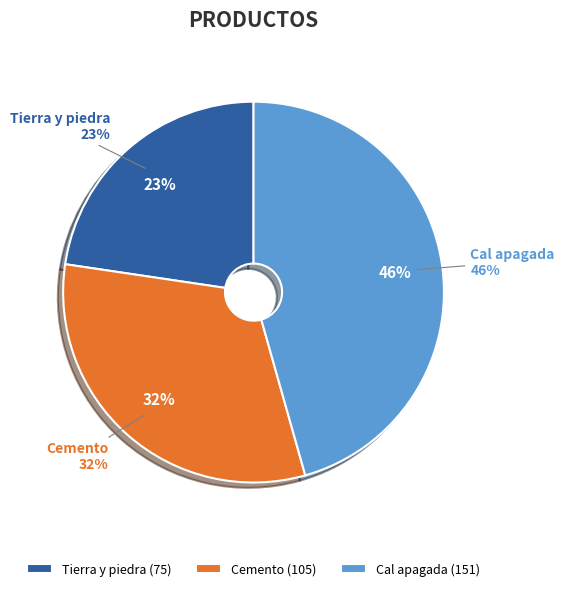

What percentage is the Cemento slice, to the nearest percent?

32%